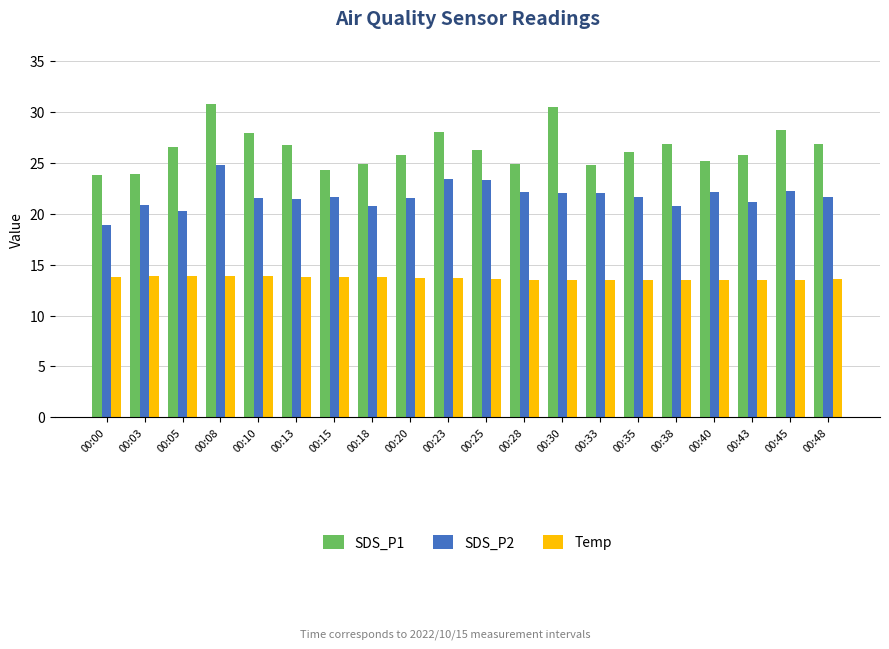

How many distinct data groups are displayed?

3